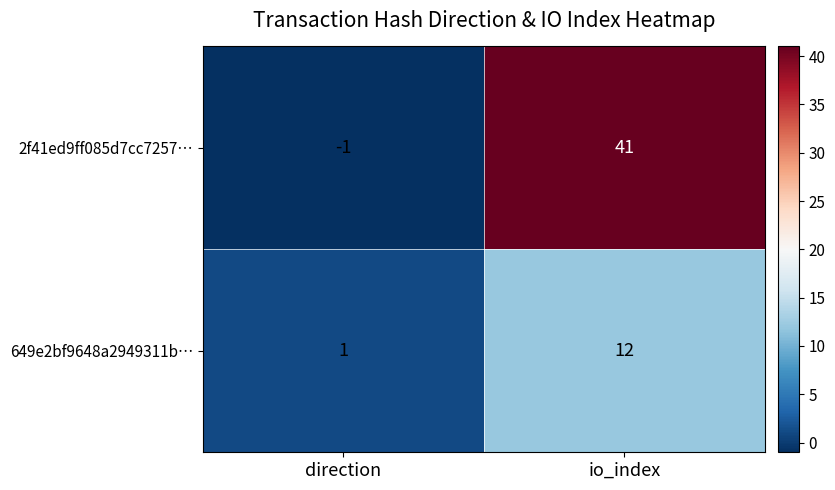

What is the sum of all 2f41ed9ff085d7cc7257… values?

40